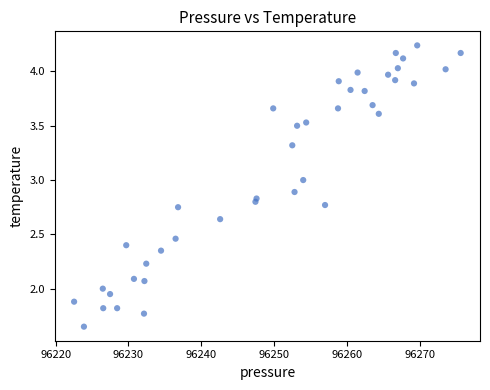

Count the number of points in this scatter plot.

40